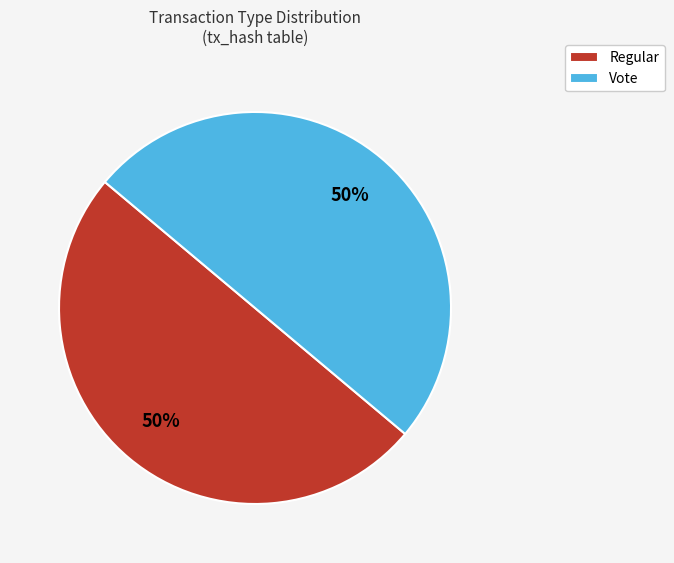

Combined, do Vote and Regular account for over 50%?

Yes